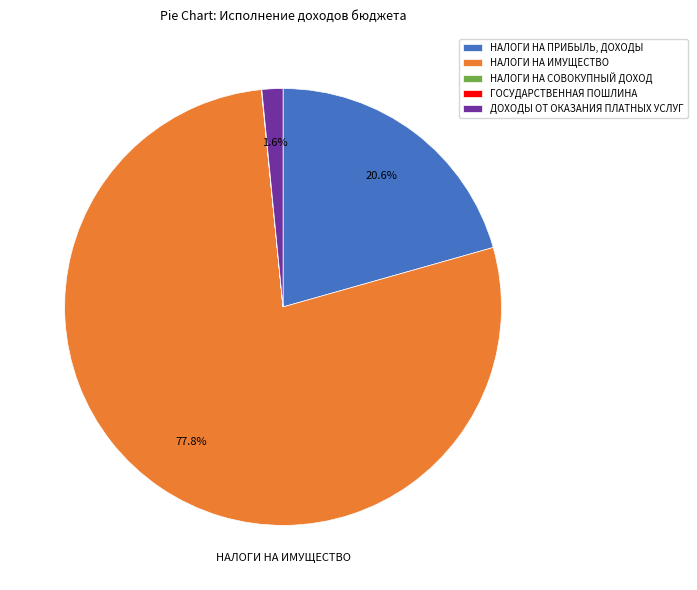

What percentage is the НАЛОГИ НА ИМУЩЕСТВО slice, to the nearest percent?

78%